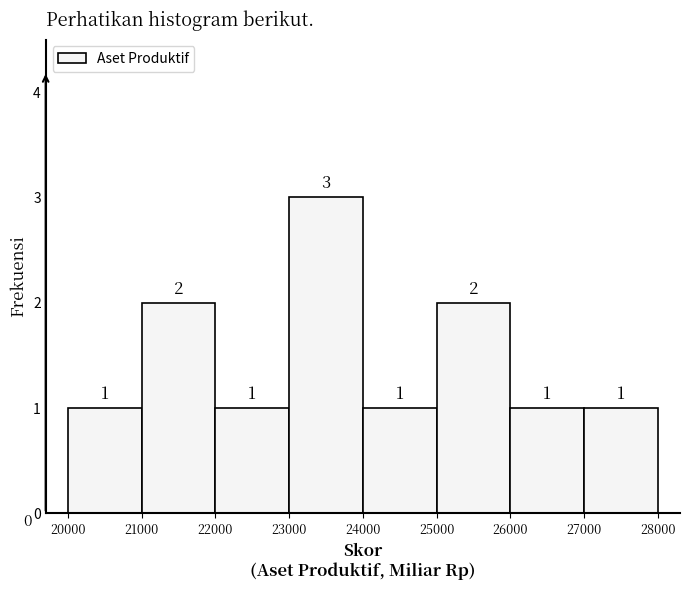

Reading left to right, transcribe this chart: for each bar, give the range it covers on the x-axis and its height.

20000 to 21000: 1
21000 to 22000: 2
22000 to 23000: 1
23000 to 24000: 3
24000 to 25000: 1
25000 to 26000: 2
26000 to 27000: 1
27000 to 28000: 1